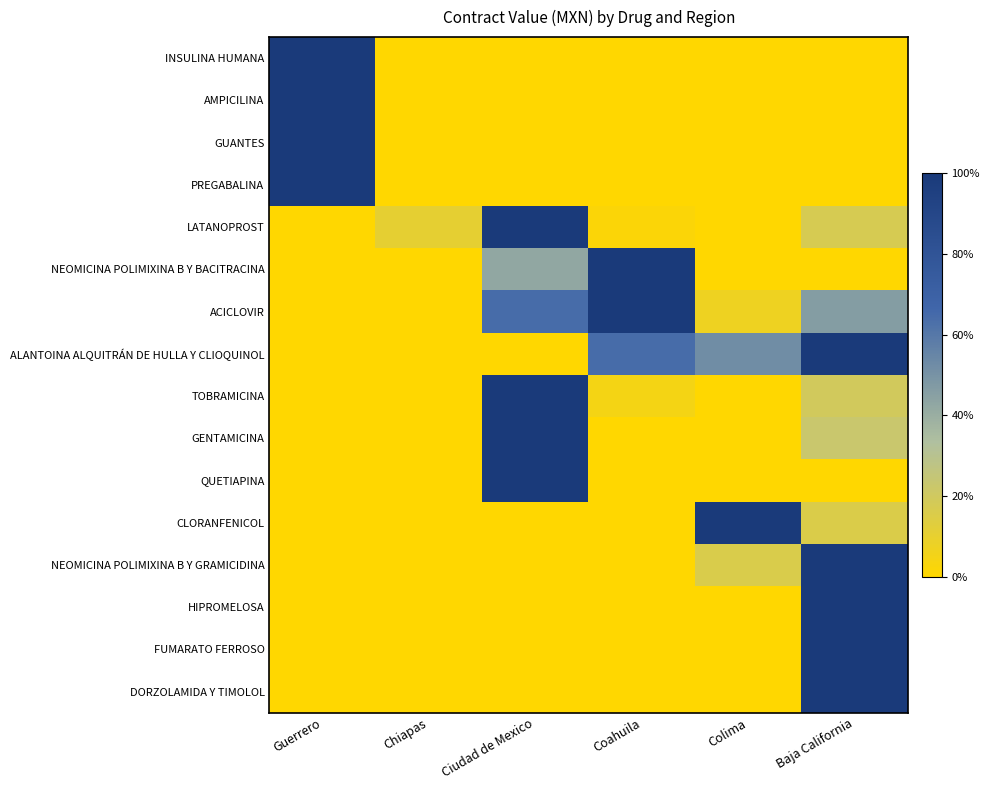

Between Coahuila and Chiapas, which is larger?

Coahuila